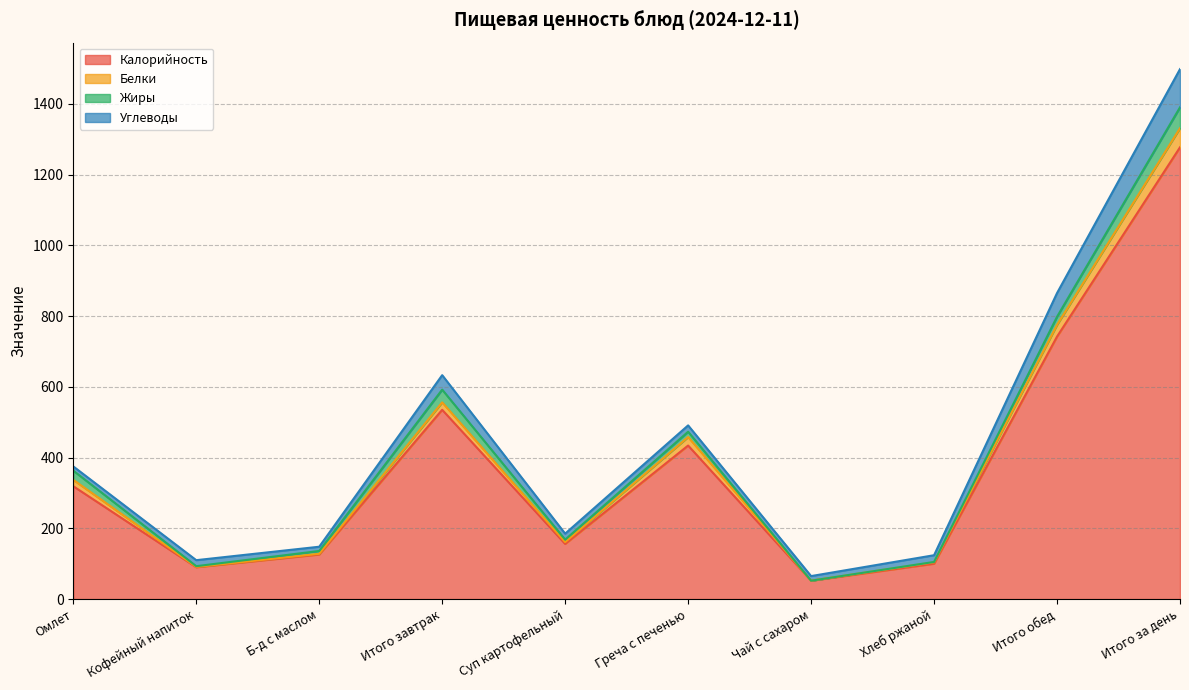

What is the sum of the Калорийность values at Хлеб ржаной and Итого завтрак?

635